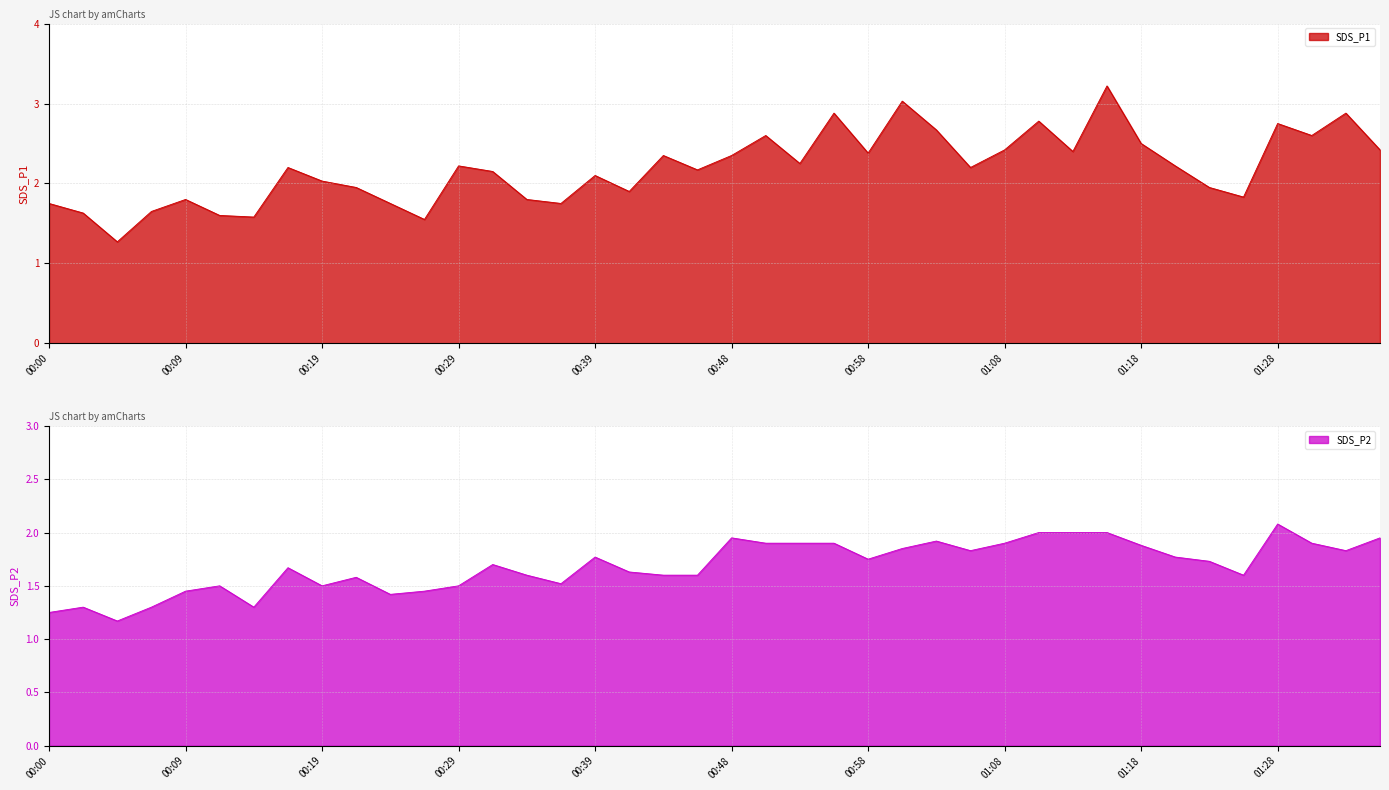

True or false: SDS_P1 and SDS_P2 intersect in this chart.

False